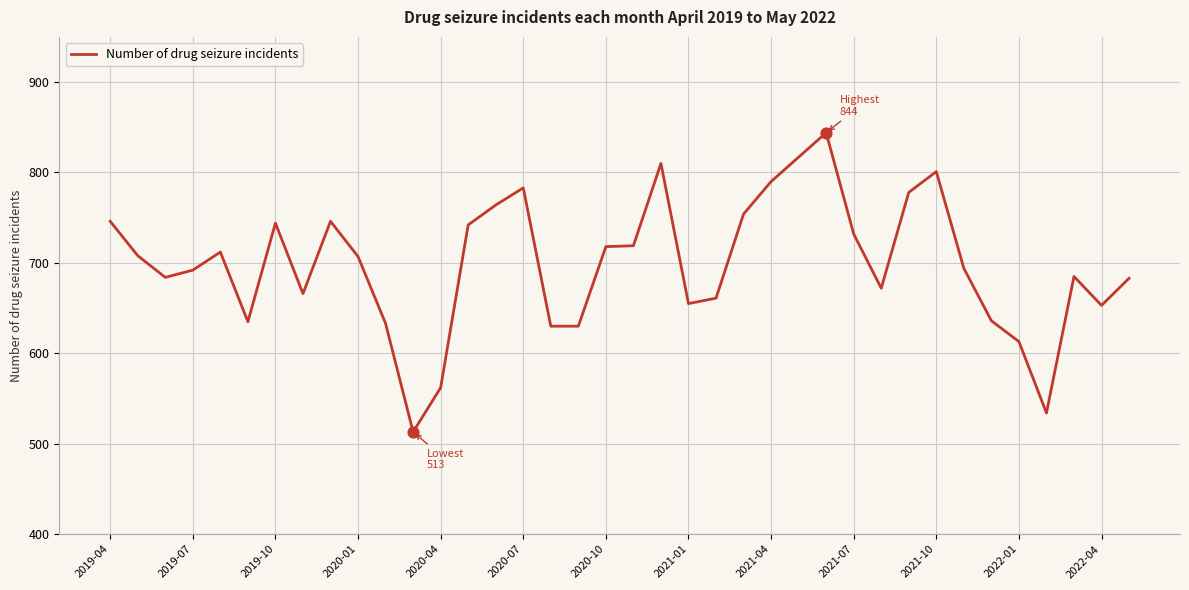

What is the maximum value shown in the chart?

844